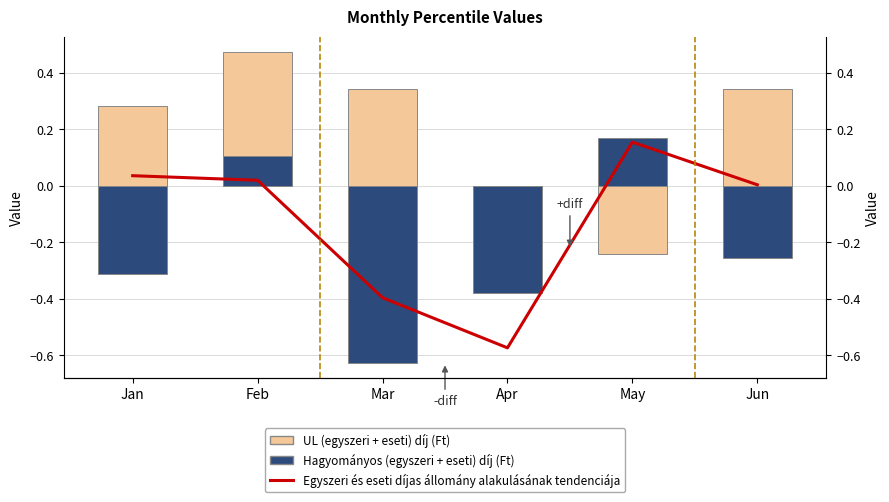

At which category is the sum across all series the highest?

Feb